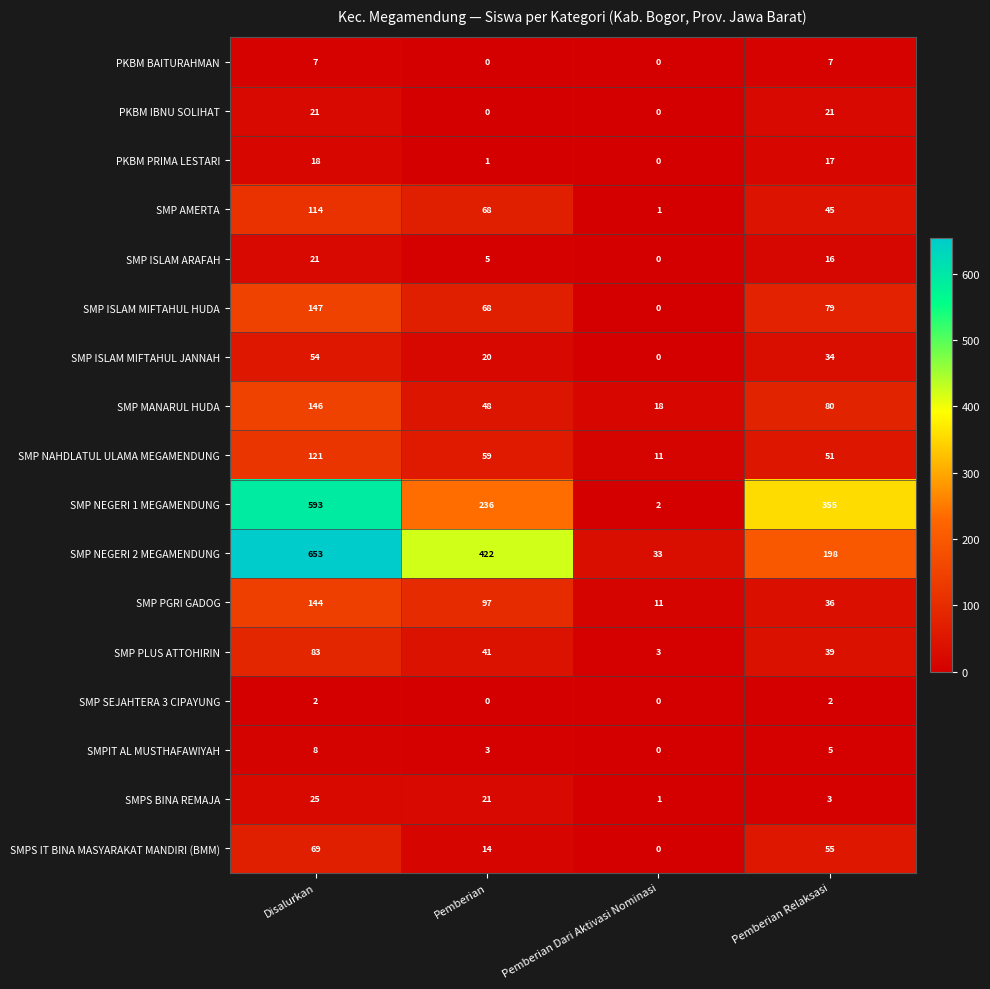

At which label does SMP ISLAM ARAFAH reach its minimum?

Pemberian Dari Aktivasi Nominasi